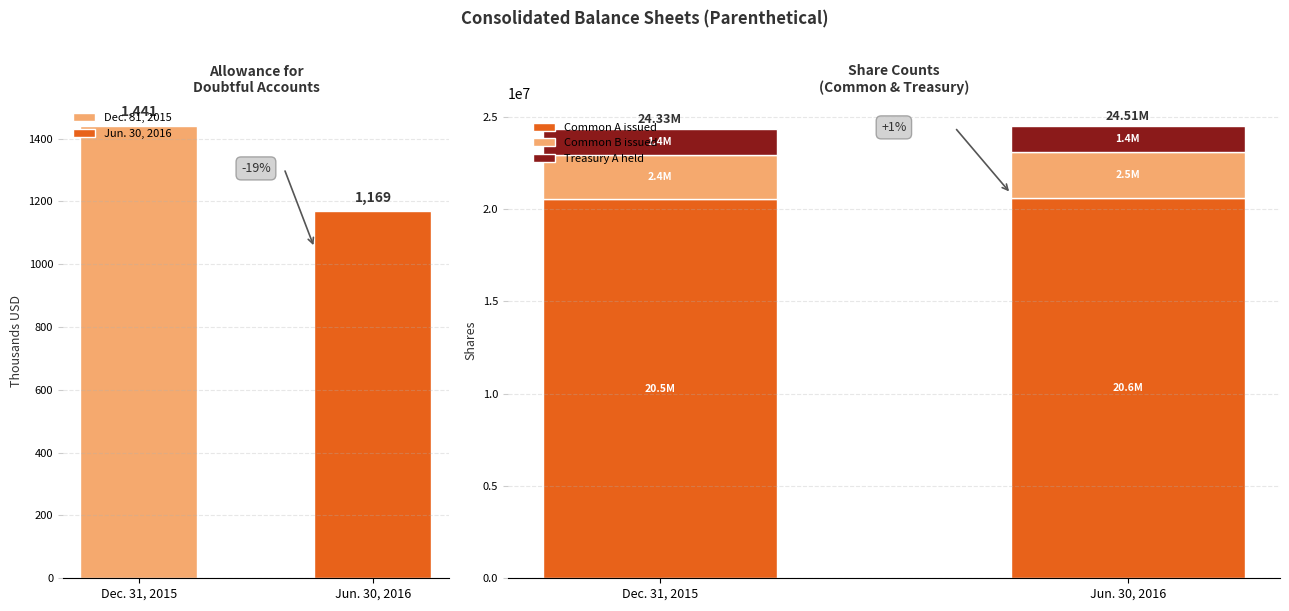

How many values in the Jun. 30, 2016 series exceed 2472786?

1